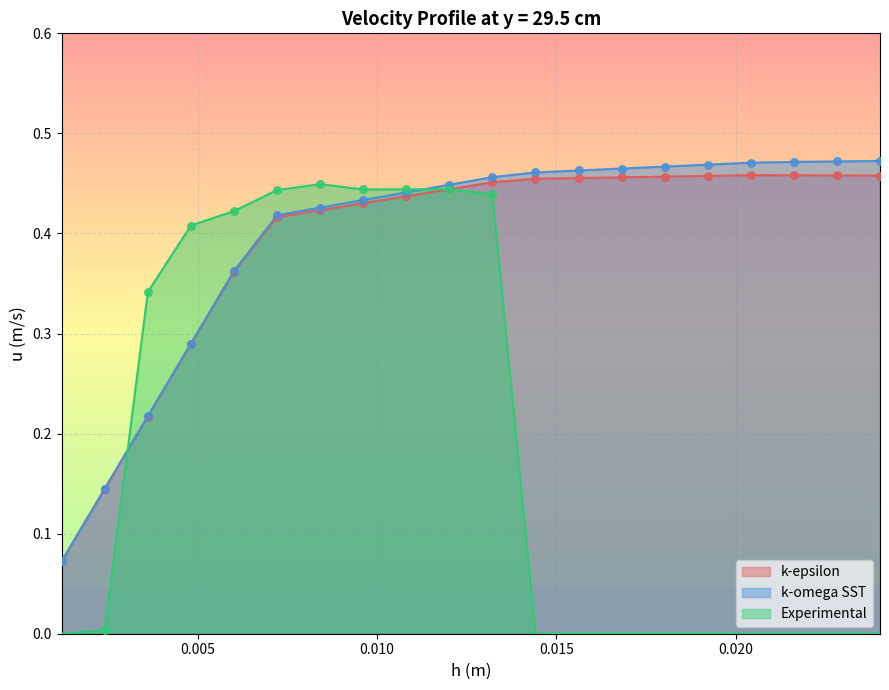

At how many categories does at least one series exceed 0?

20